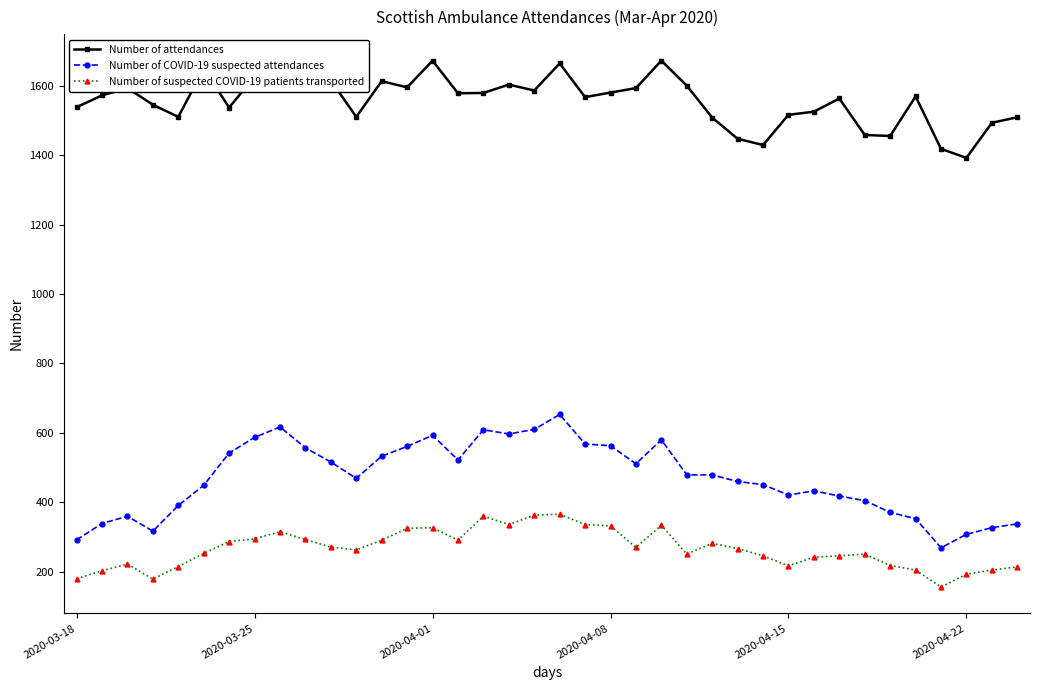

Which series has the largest total across all categories?

Number of attendances